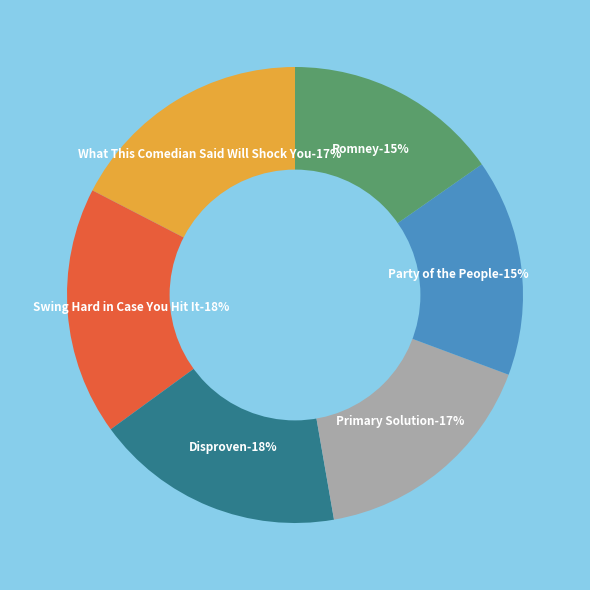

True or false: Disproven accounts for 32% of the total.

False